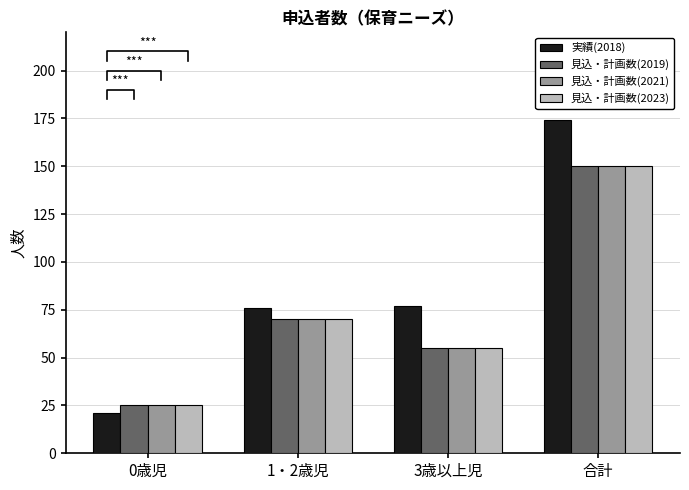

Which series changed the most between 0歳児 and 合計?

実績(2018)